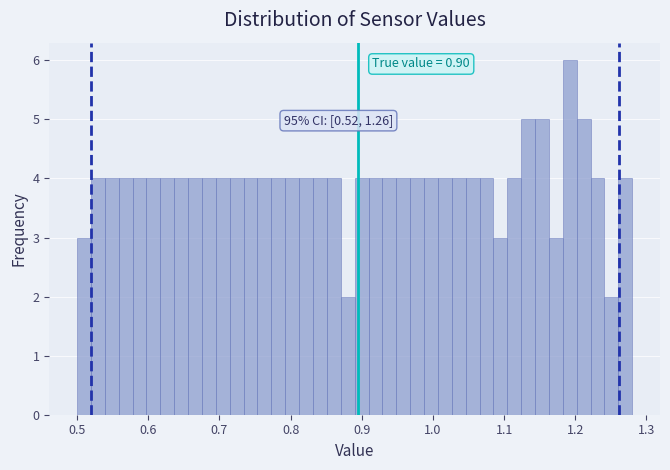

Read against the x-axis, roughly where is the centre of the tallest bar?

1.19